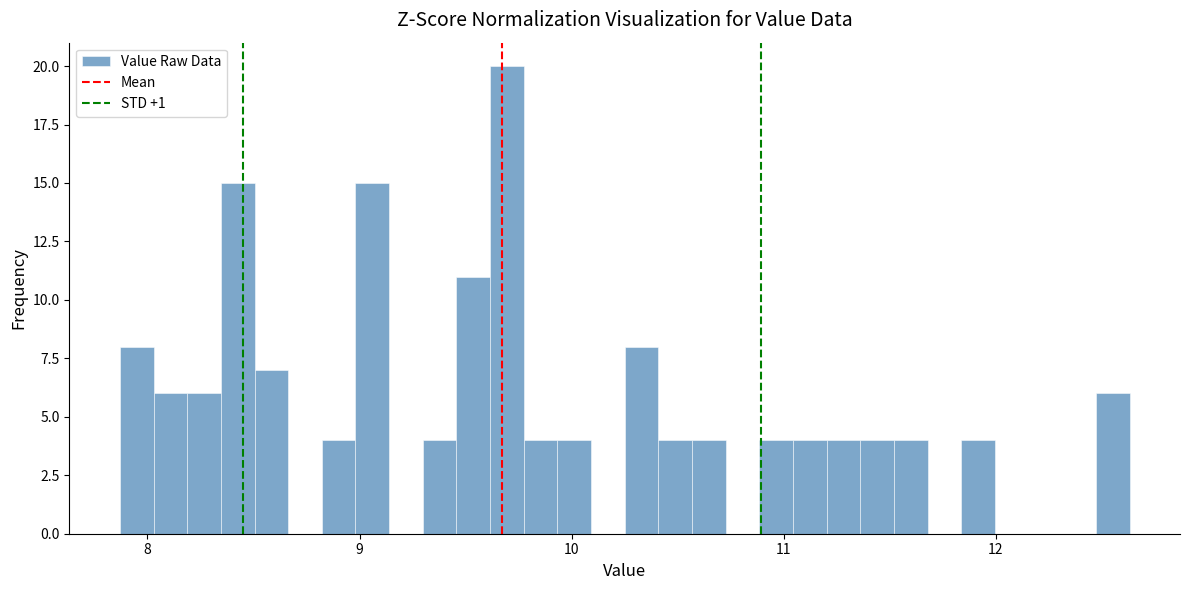

Around what value on the x-axis is the tallest bar? Give the approximate position of its centre, as read against the axis.

9.7